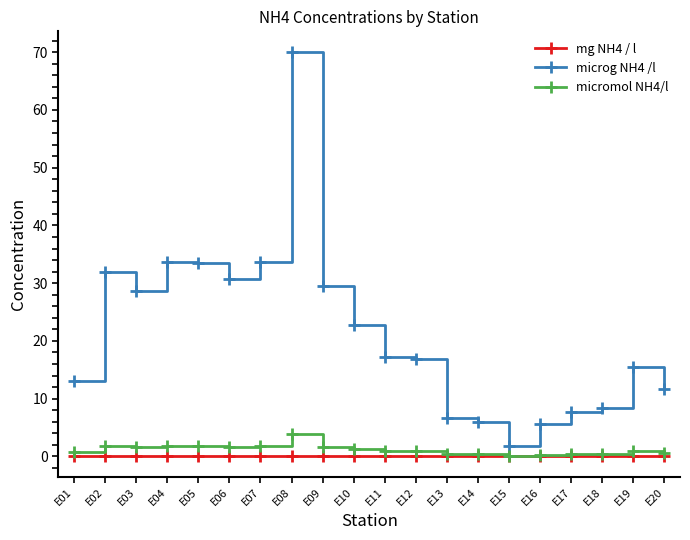

Which series has the largest range (max minus min)?

microg NH4 /l